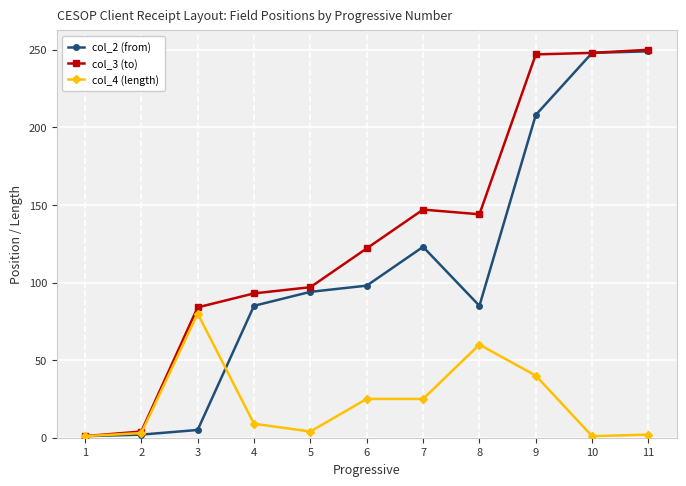

Which series has the largest total across all categories?

col_3 (to)